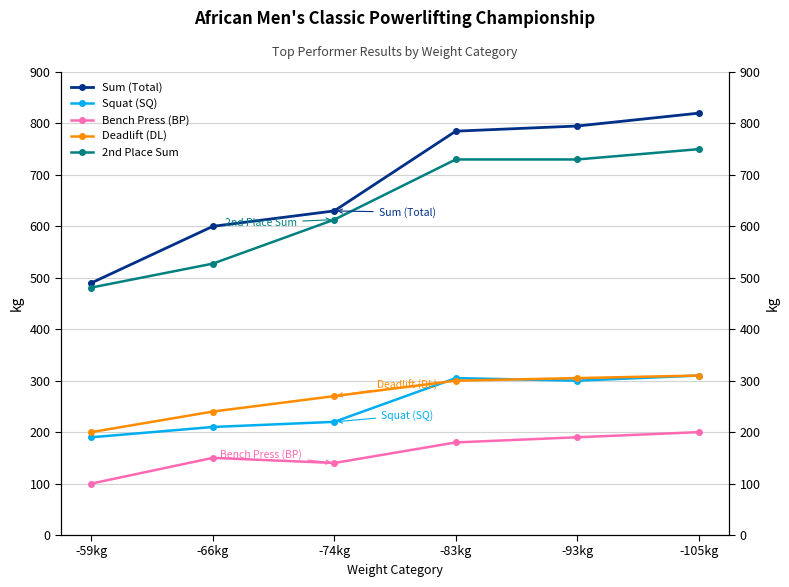

What is the greatest value displayed?

820.0